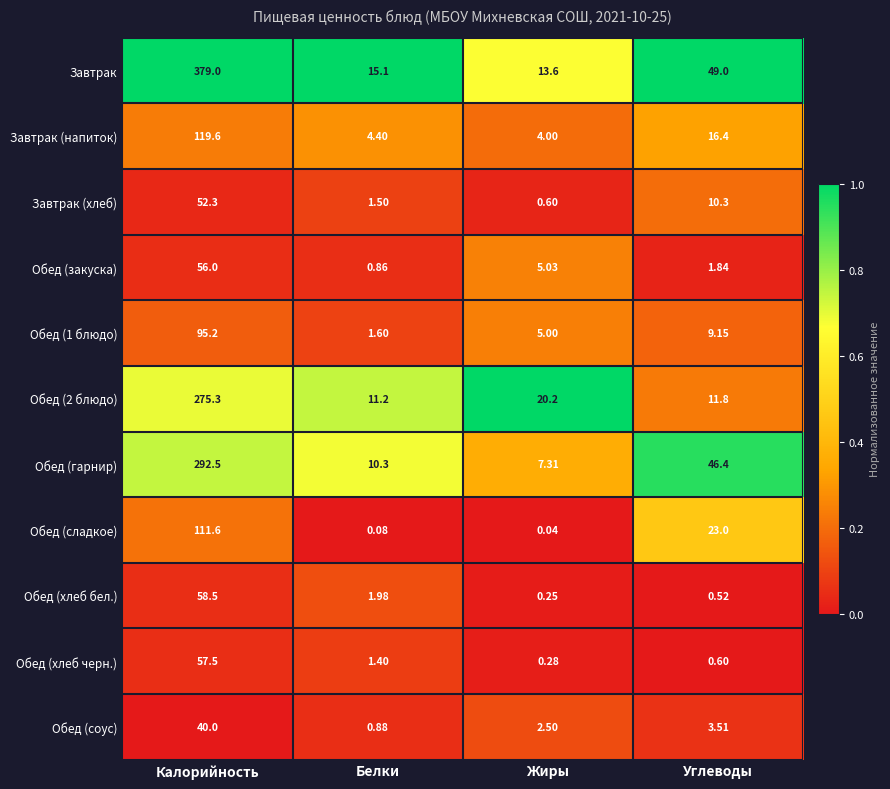

Which series has the largest total across all categories?

Завтрак